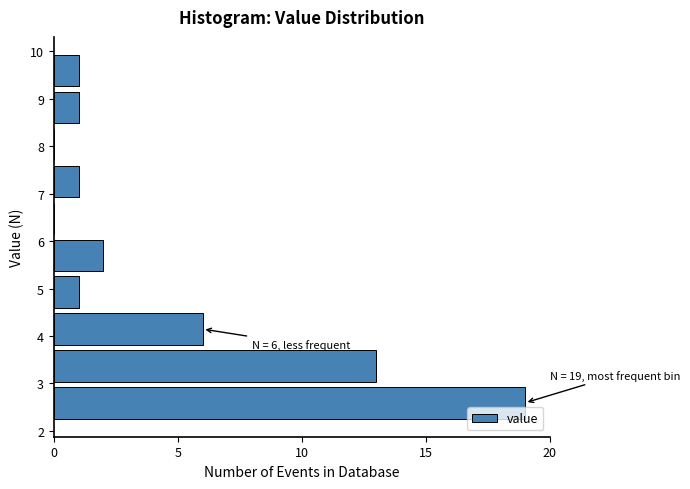

Over which range of the y-axis is the bar longest?

2.2 to 3.0